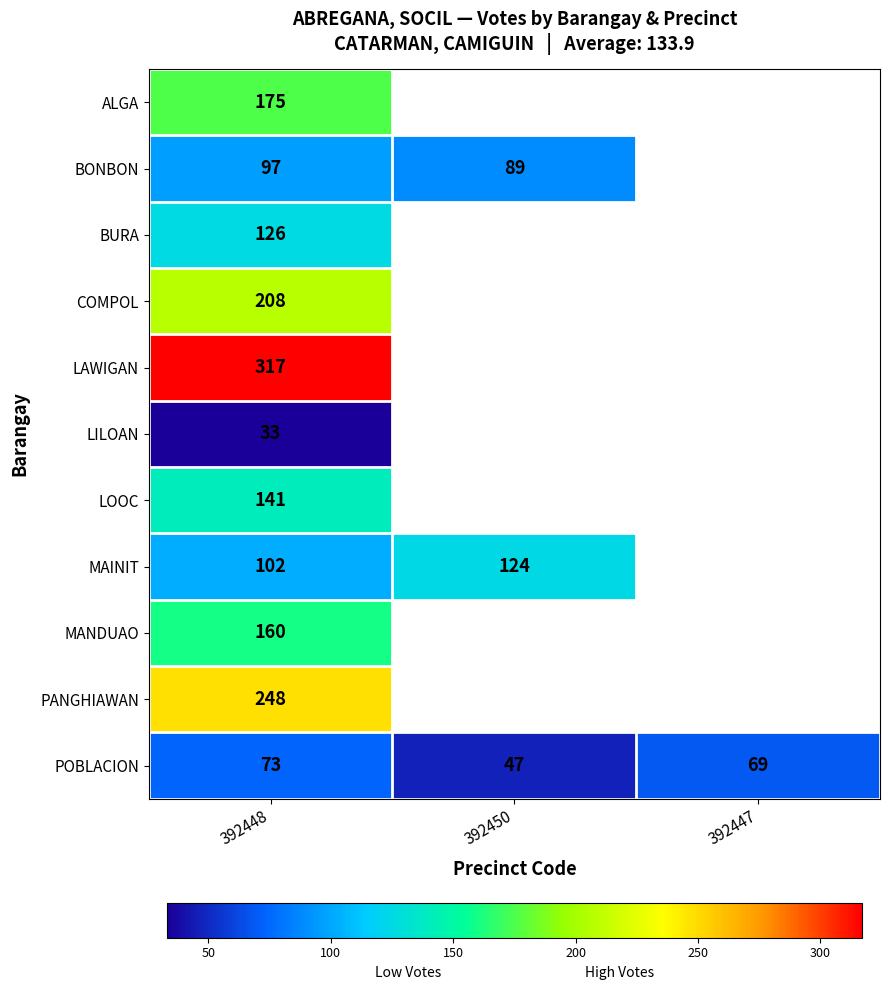

The value of POBLACION at 392448 is 26. True or false?

False